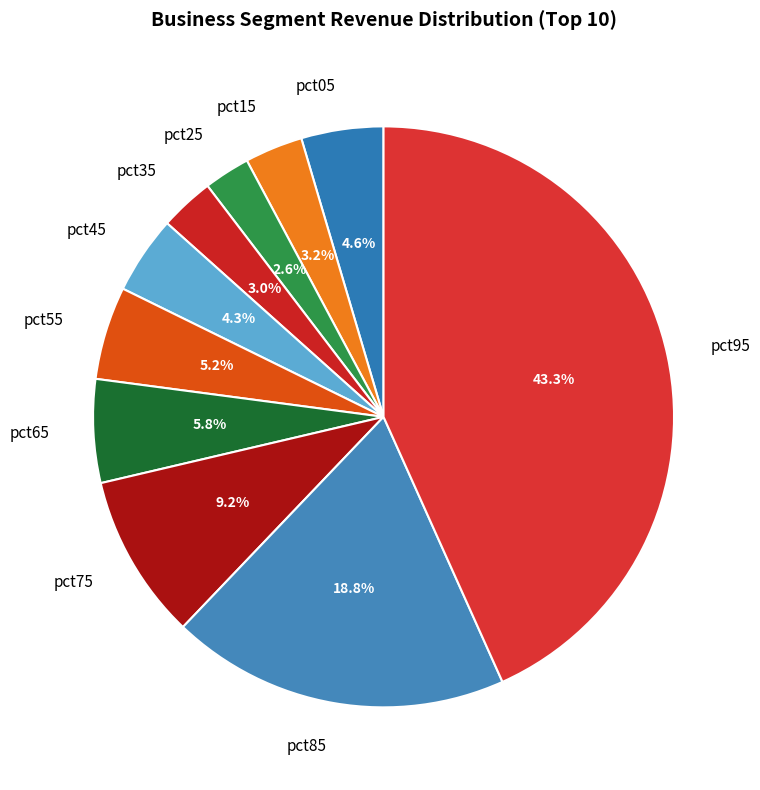

Between pct85 and pct15, which is larger?

pct85